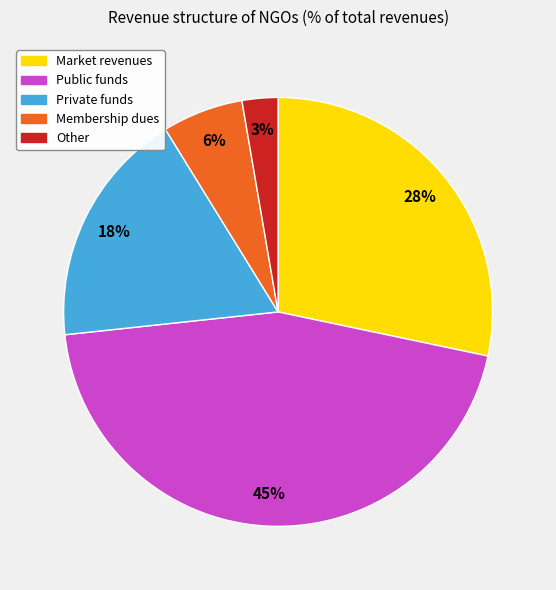

Count the number of slices in the pie.

5